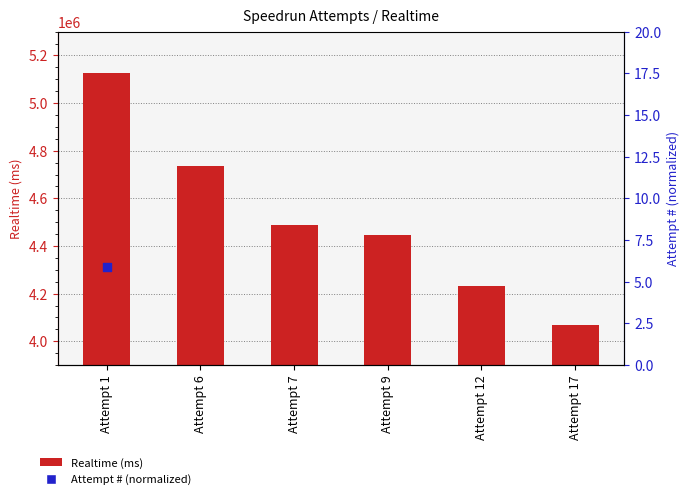

At which category is the sum across all series the highest?

Attempt 1